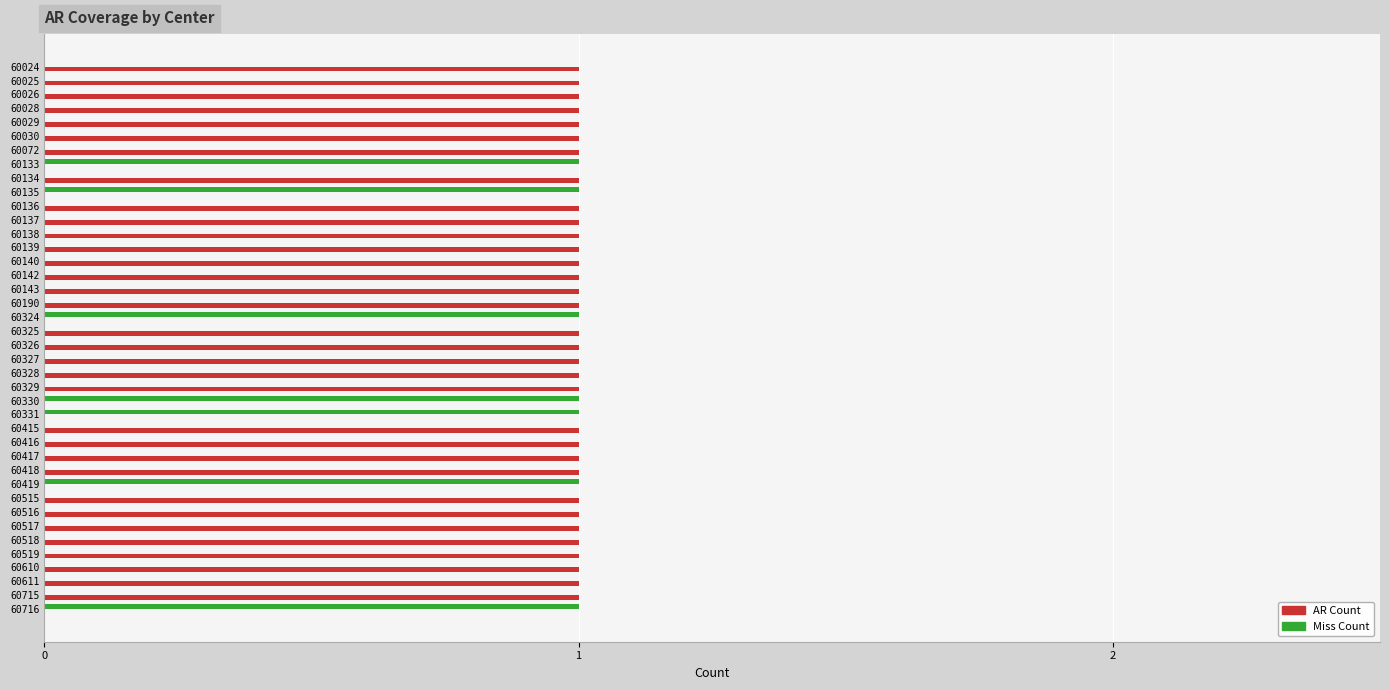

What is the maximum value for AR Count?

1